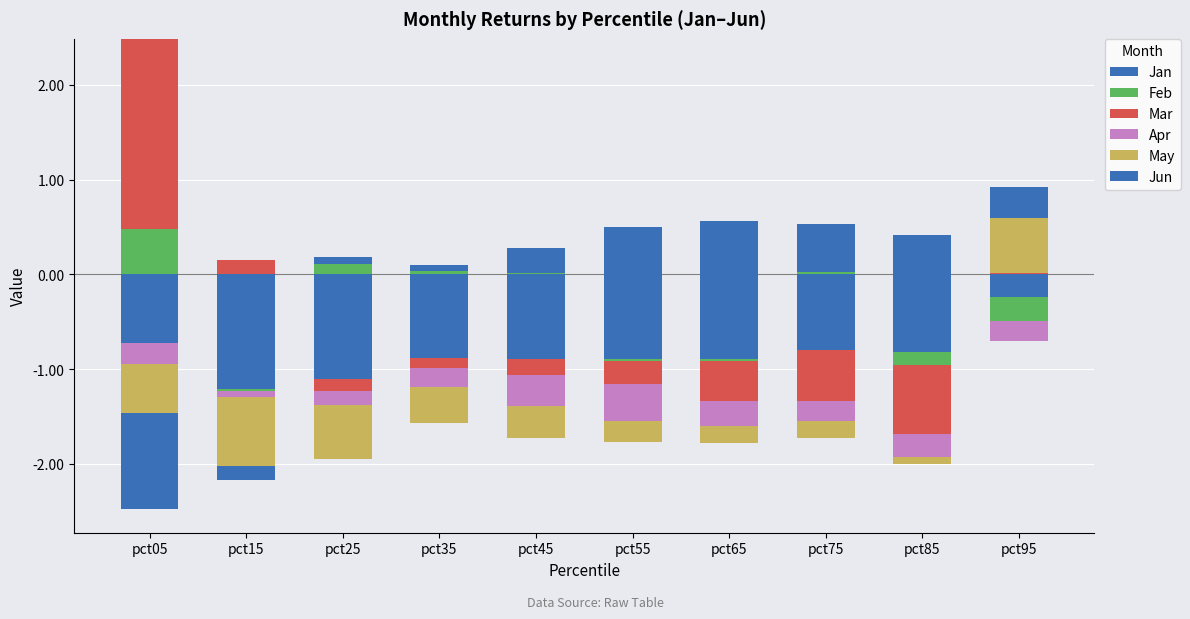

At how many categories does at least one series exceed 0?

10